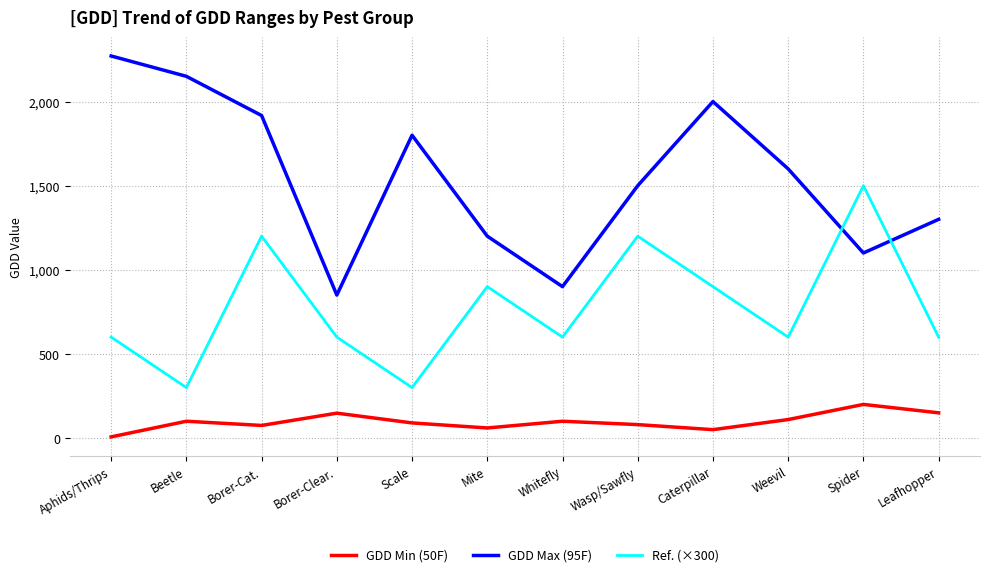

List the series in order of their peak value, highest first.

GDD Max (95F), Ref. (×300), GDD Min (50F)